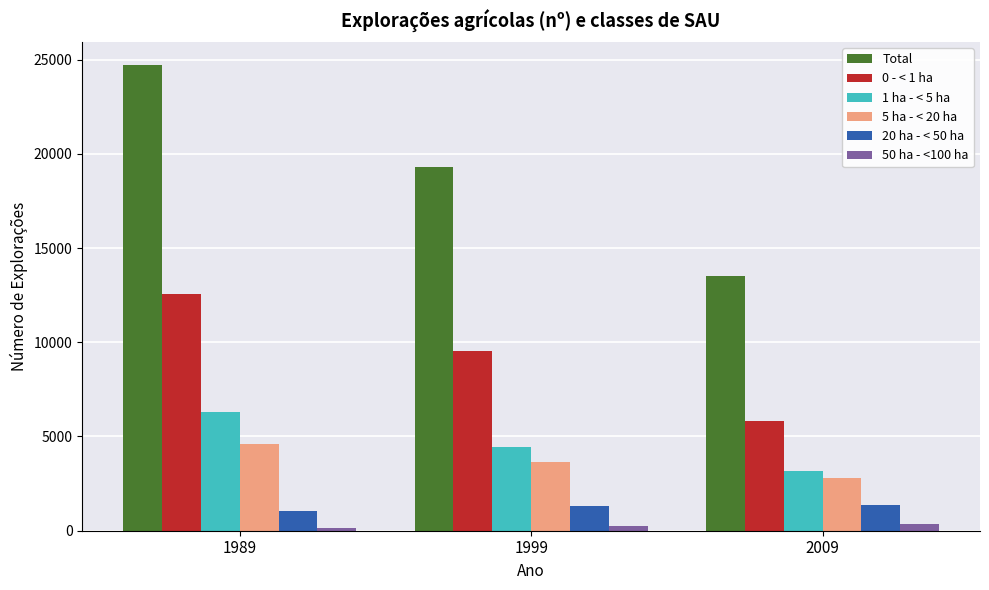

Which series changed the most between 1989 and 2009?

Total